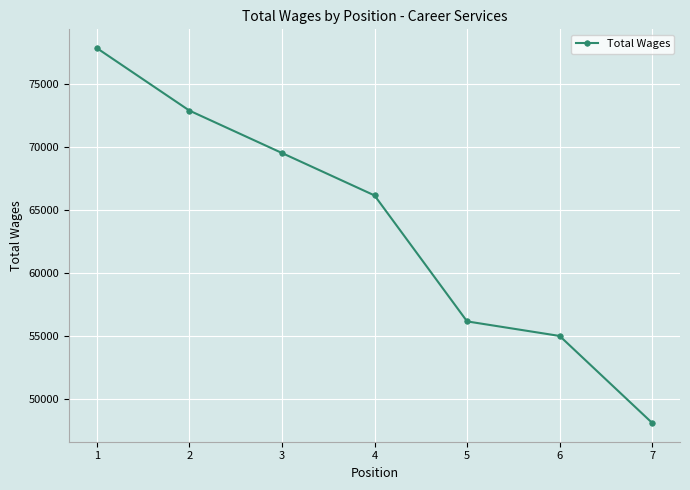

Which label corresponds to the largest value in the chart?

1